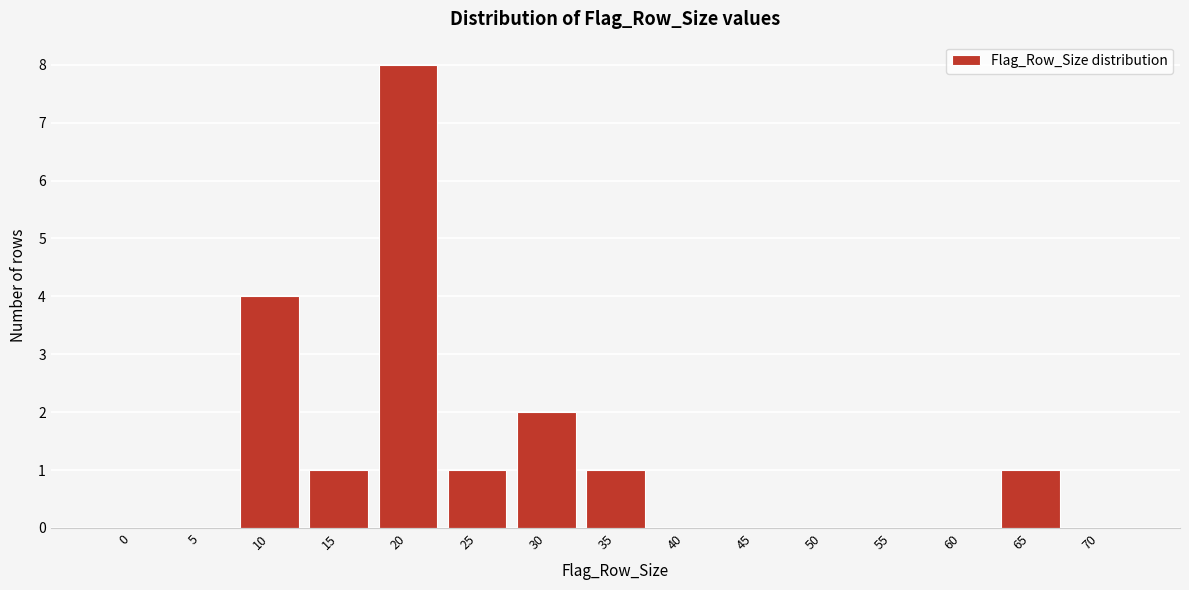

Reading left to right, what are all the values shown in this chart?

0=0	5=0	10=4	15=1	20=8	25=1	30=2	35=1	40=0	45=0	50=0	55=0	60=0	65=1	70=0